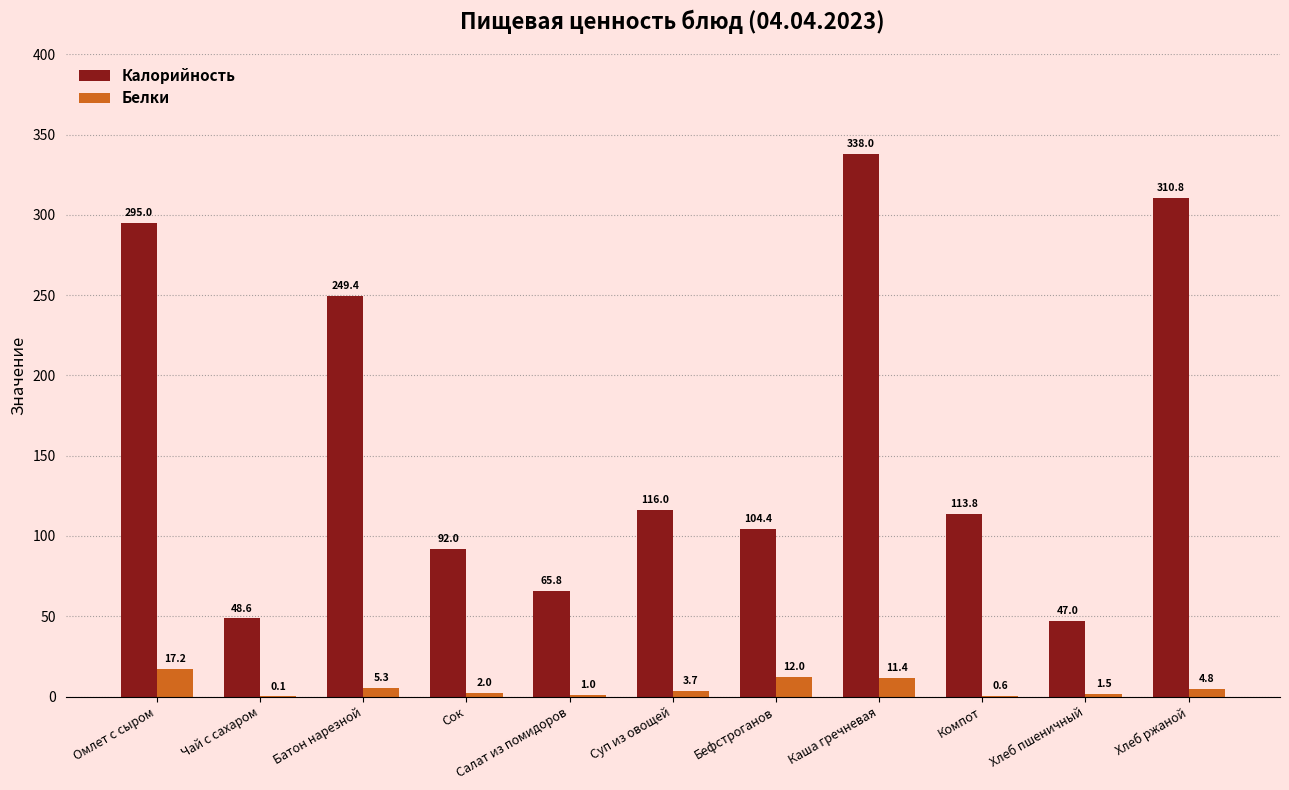

Which label corresponds to the largest value in the chart?

Каша гречневая